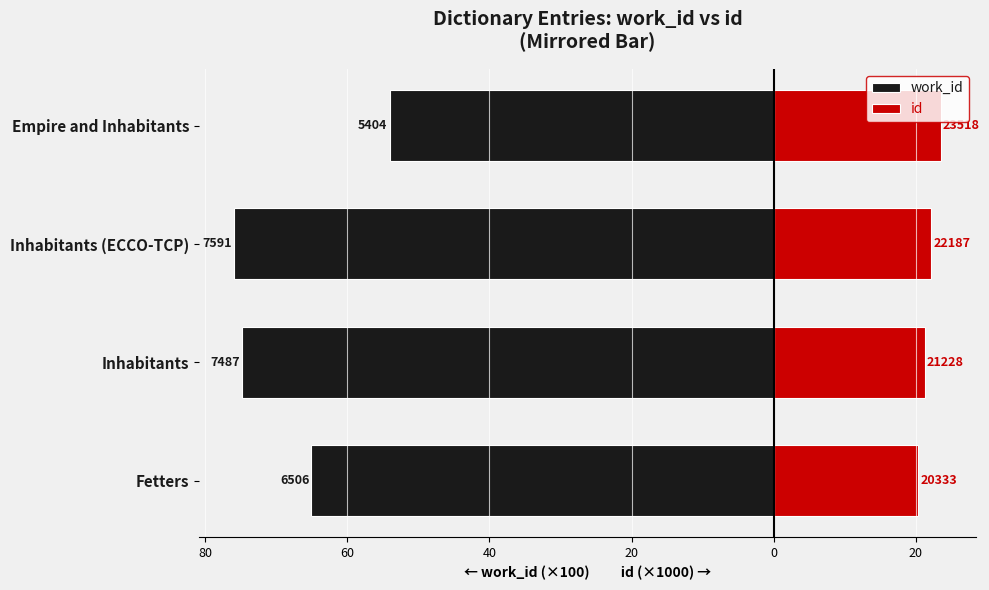

How many distinct data groups are displayed?

2